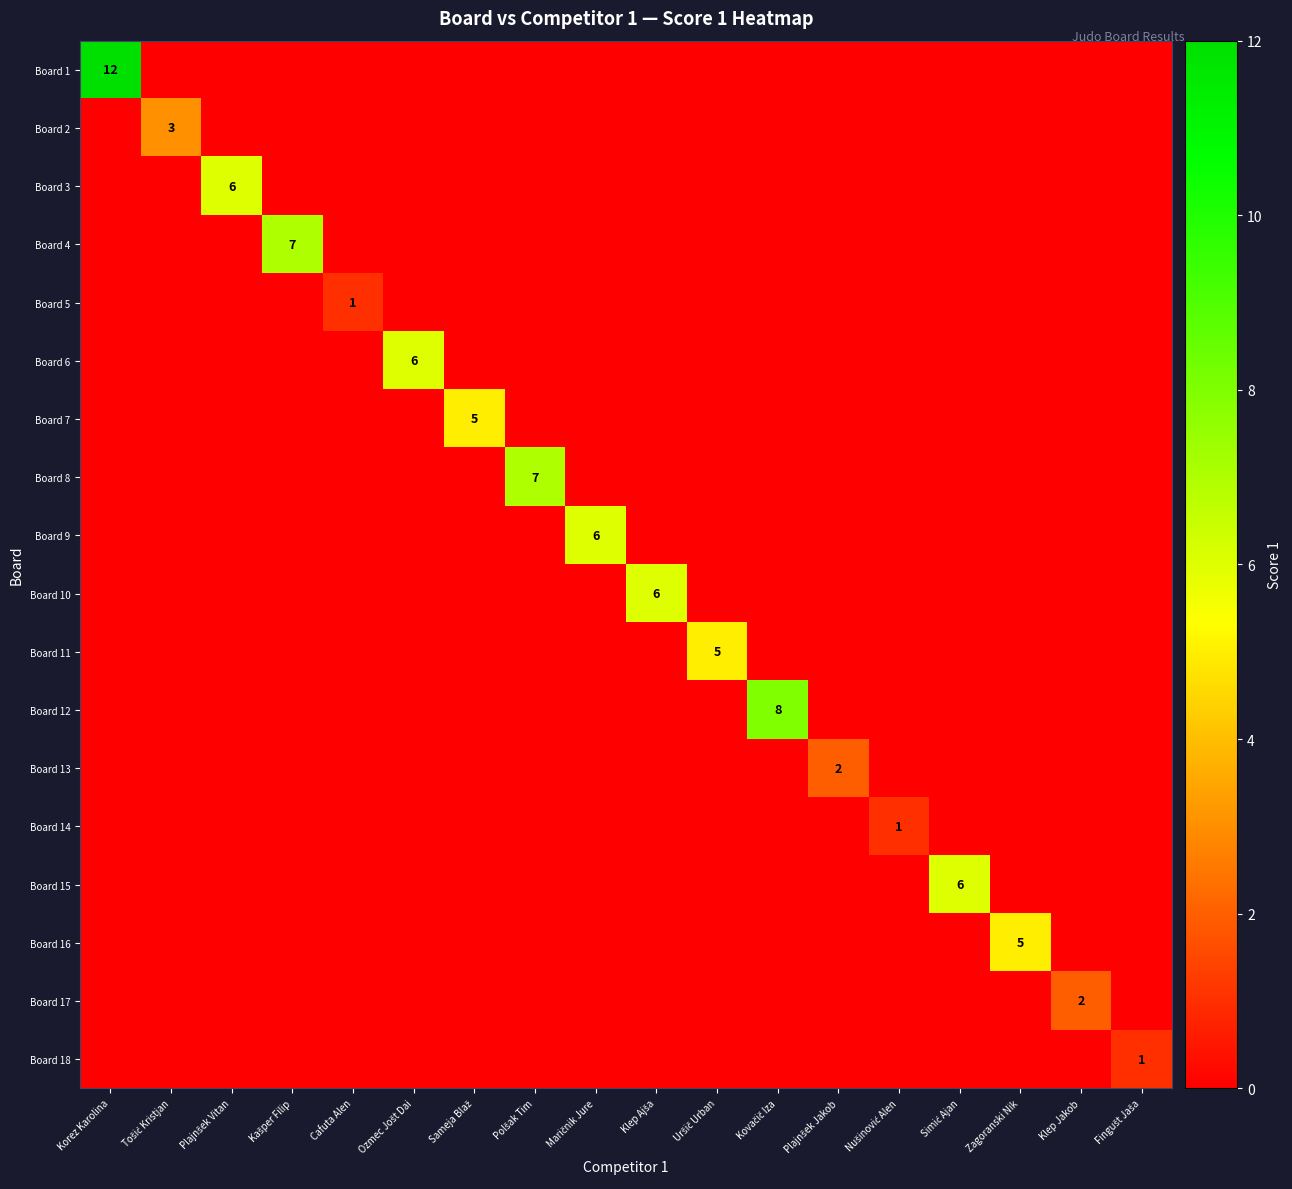

Count the Board 2 values in the range 0 to 1.

17